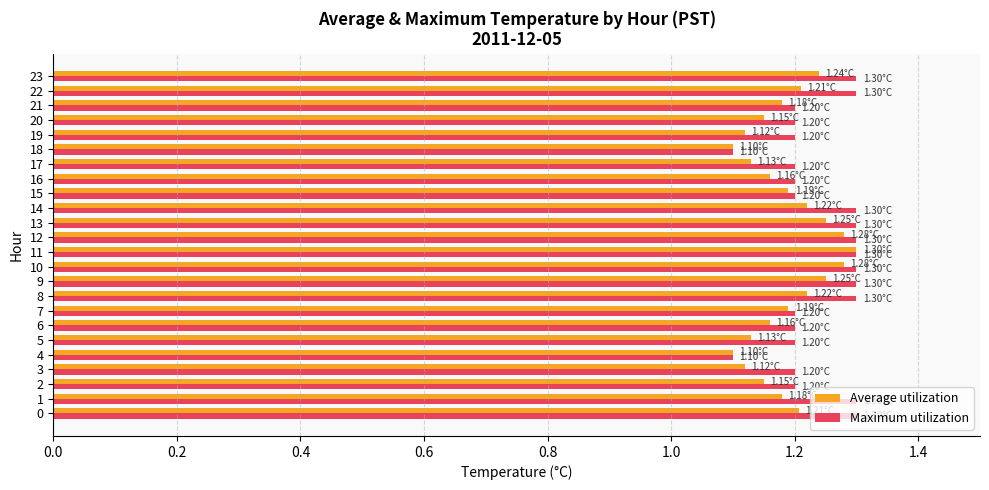

Between 2 and 18, which series saw the biggest shift?

Maximum utilization